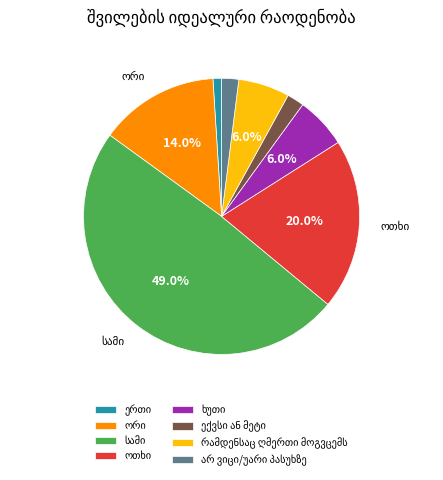

Is there a majority slice in this chart?

No